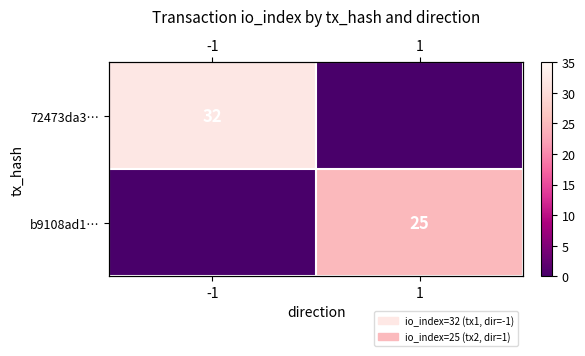

True or false: 72473da3… has a value of 14 at -1.

False